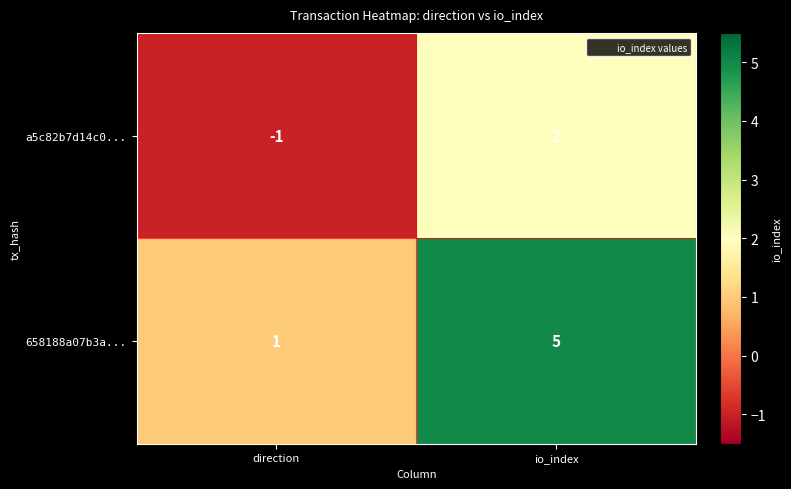

What is the difference between the highest and lowest values at io_index?

3